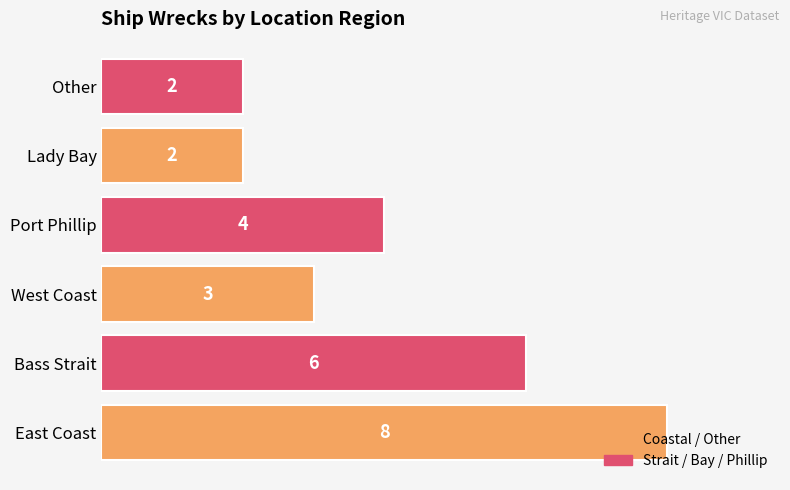

True or false: the data shows 3 at Other.

False